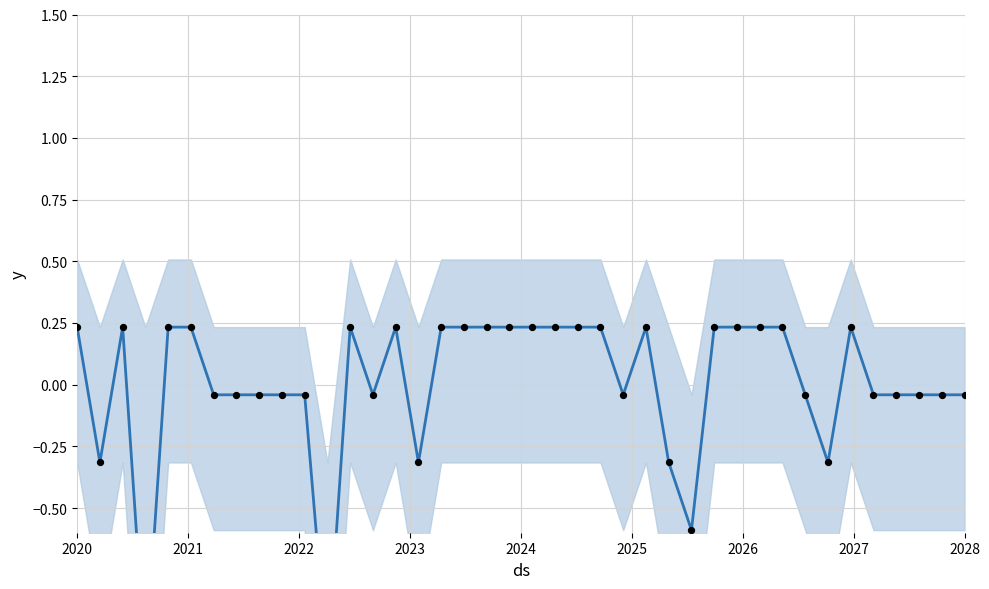

At which category is the sum across all series the highest?

2020